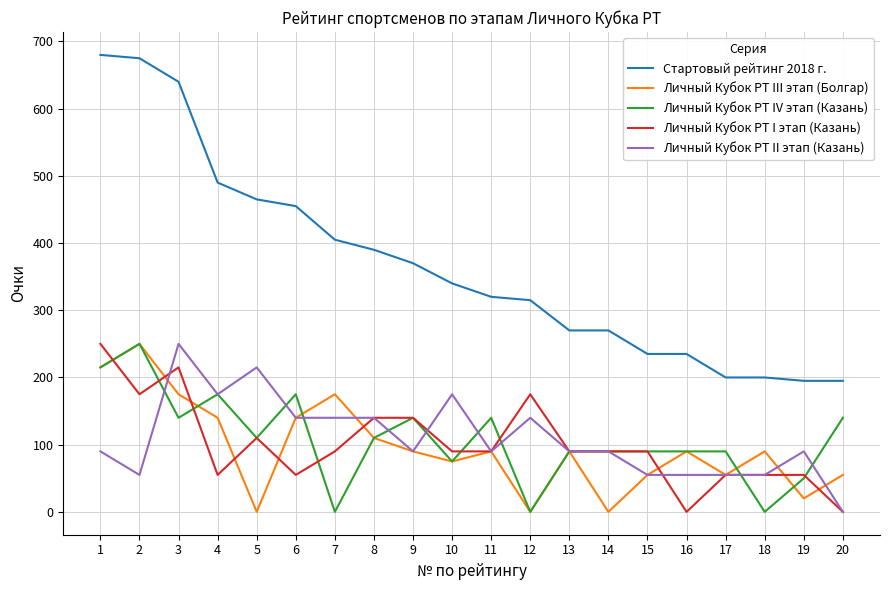

Reading left to right, what are all the values shown in this chart?

Стартовый рейтинг 2018 г.: 680	675	640	490	465	455	405	390	370	340	320	315	270	270	235	235	200	200	195	195
Личный Кубок РТ III этап (Болгар): 215	250	175	140	0	140	175	110	90	75	90	0	90	0	55	90	55	90	20	55
Личный Кубок РТ IV этап (Казань): 215	250	140	175	110	175	0	110	140	75	140	0	90	90	90	90	90	0	50	140
Личный Кубок РТ I этап (Казань): 250	175	215	55	110	55	90	140	140	90	90	175	90	90	90	0	55	55	55	0
Личный Кубок РТ II этап (Казань): 90	55	250	175	215	140	140	140	90	175	90	140	90	90	55	55	55	55	90	0